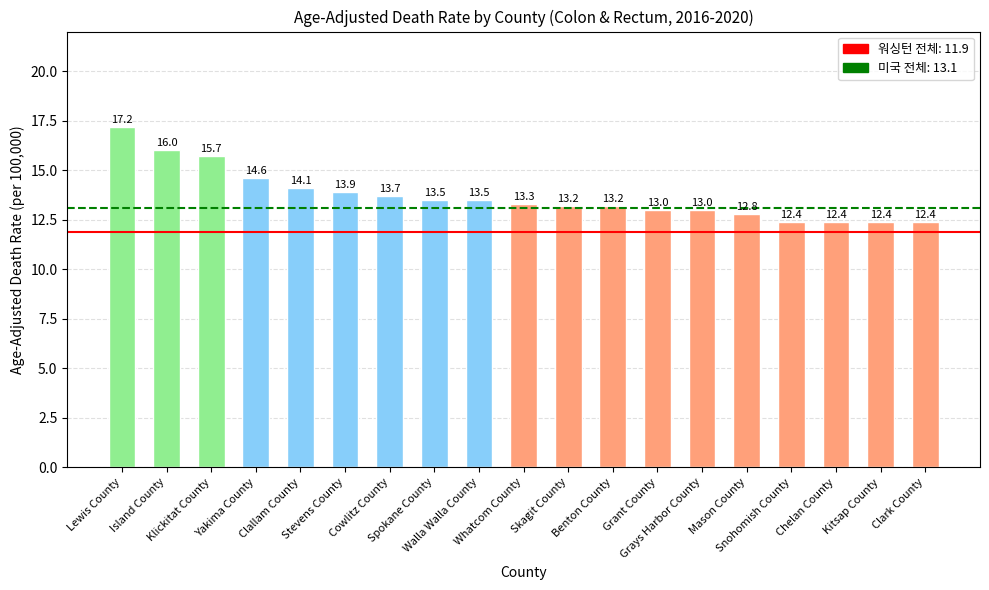

Reading left to right, list all the values displayed in this chart.

17.2	16.0	15.7	14.6	14.1	13.9	13.7	13.5	13.5	13.3	13.2	13.2	13.0	13.0	12.8	12.4	12.4	12.4	12.4